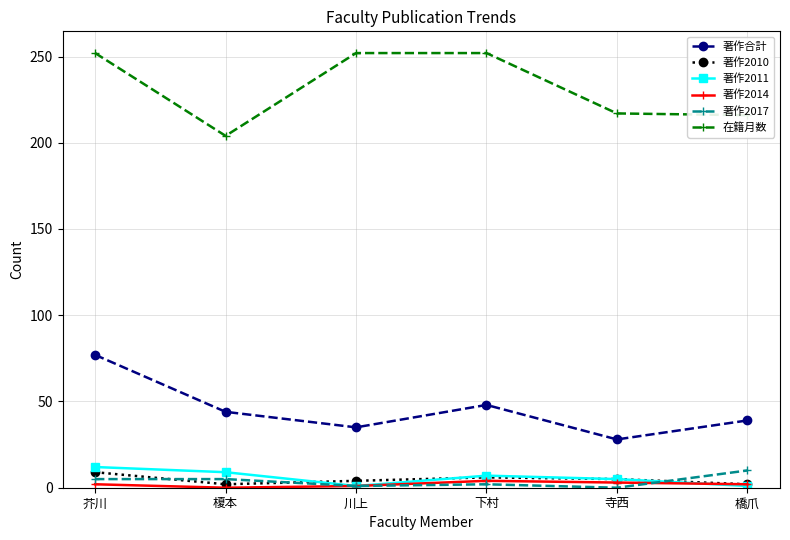

In 著作合計, how many points are higher than both neighbors (excluding endpoints)?

1